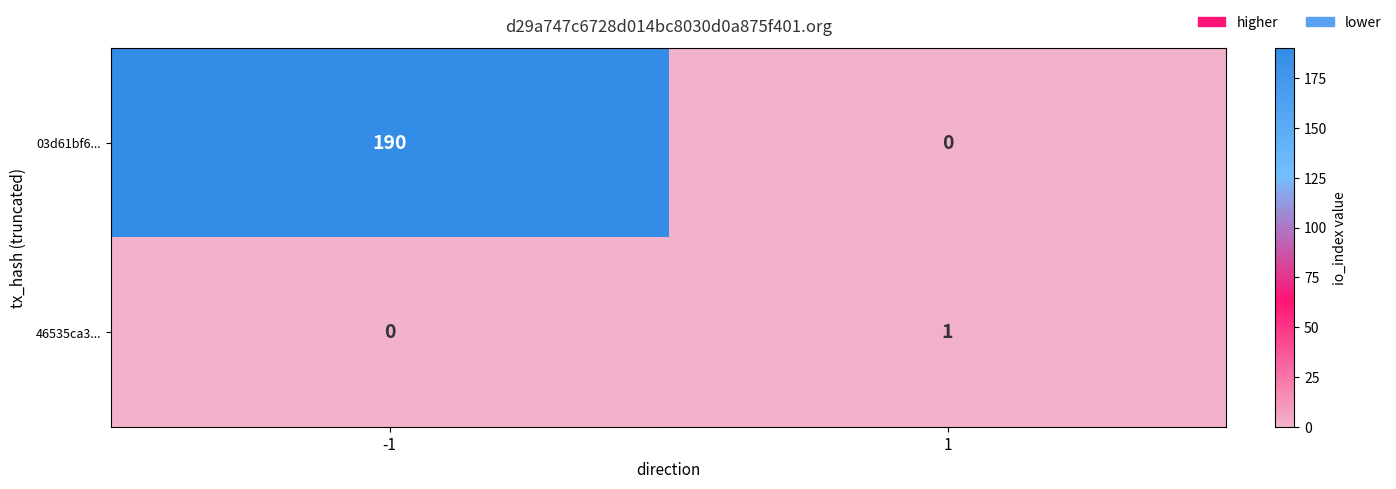

How many positive values does the 46535ca3... series have?

1